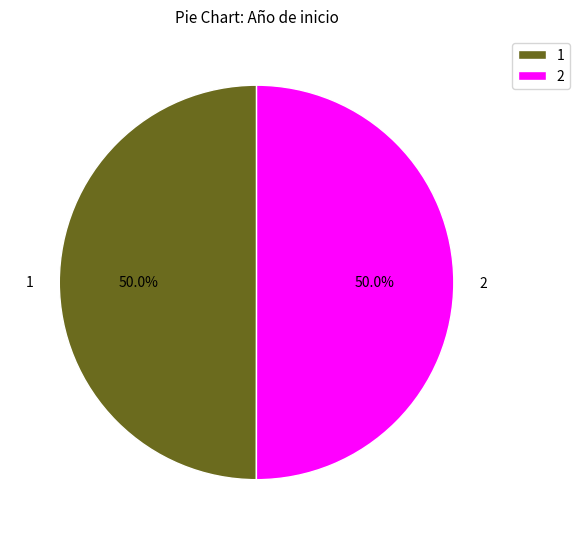

Is the sum of 1 and 2 greater than half?

Yes